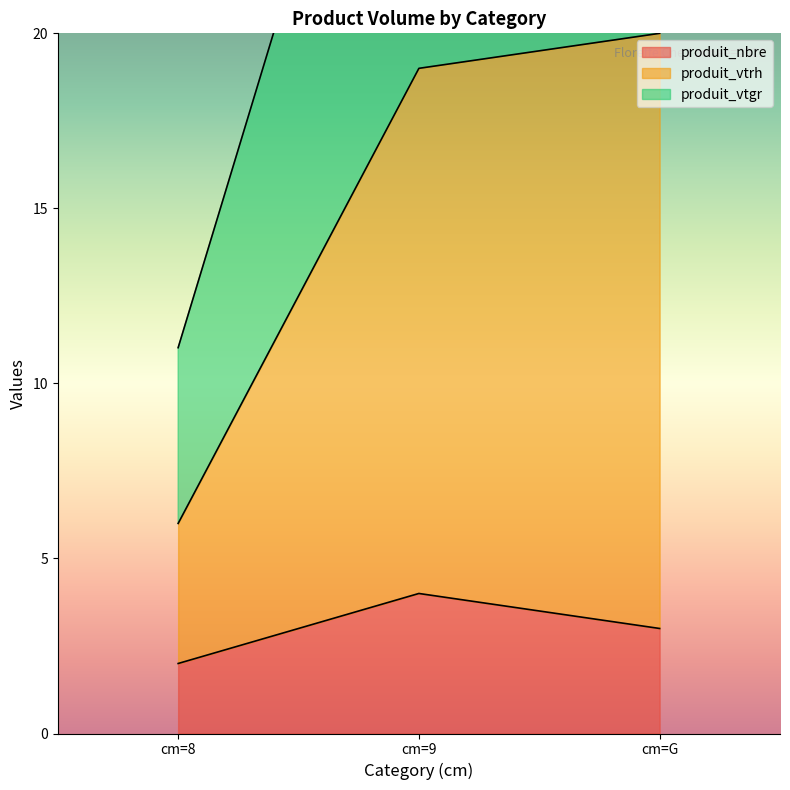

What is the label of the 3rd point from the right?

cm=8